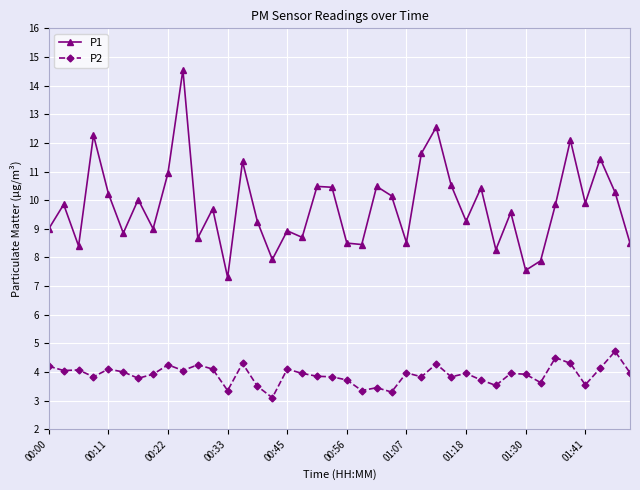

Does the chart display data point markers on the line(s)?

Yes